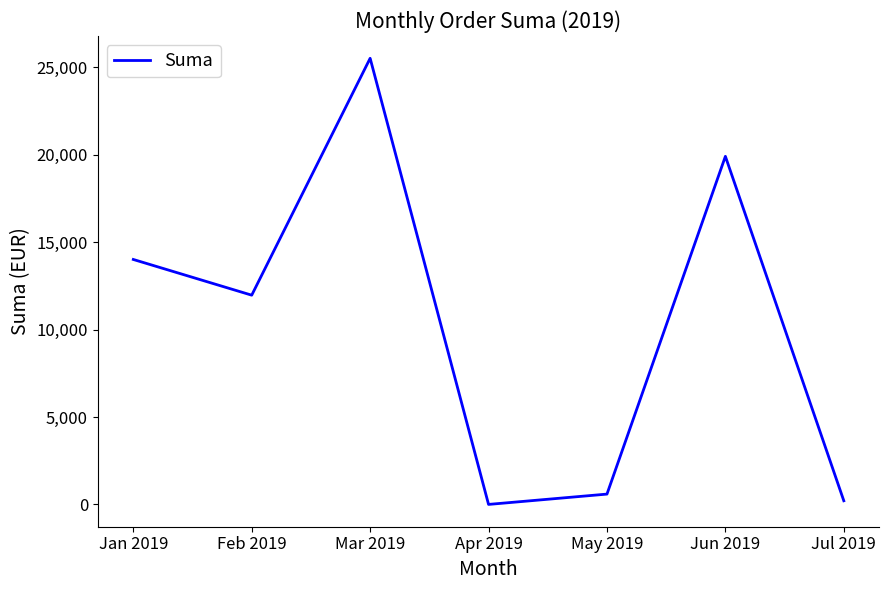

True or false: there are more than 0 points higher than both neighbors.

True